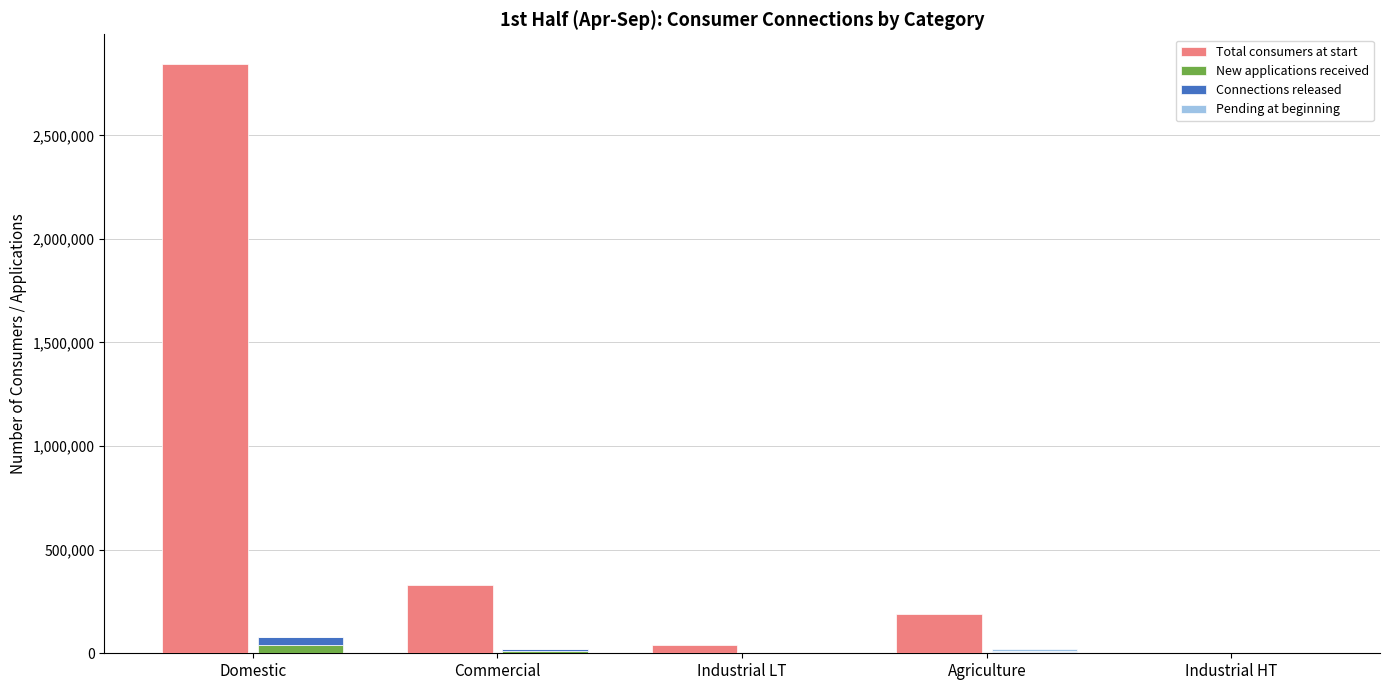

At which label does Connections released reach its peak?

Domestic